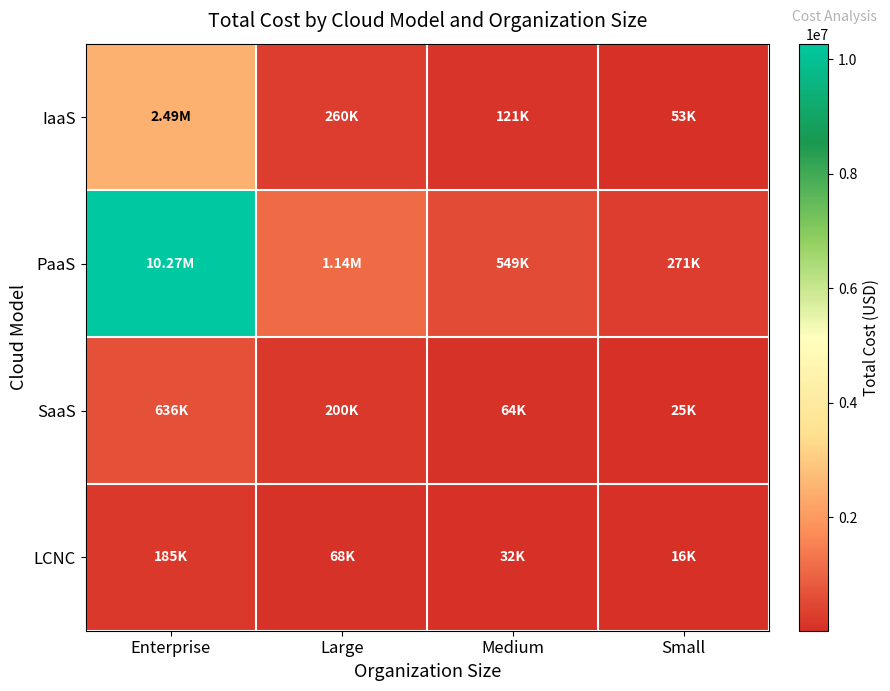

Reading right to left, transcribe all the data shown in this chart.

IaaS: Small=53000	Medium=121000	Large=260000	Enterprise=2490000
PaaS: Small=271000	Medium=549000	Large=1135000	Enterprise=10270000
SaaS: Small=25000	Medium=64000	Large=200000	Enterprise=636000
LCNC: Small=16500	Medium=31500	Large=67500	Enterprise=185000